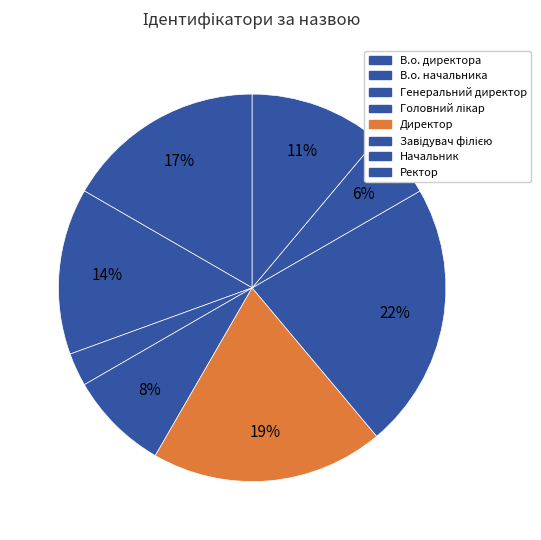

To the nearest percent, what is the difference between the Головний лікар and Директор slice percentages?

11%